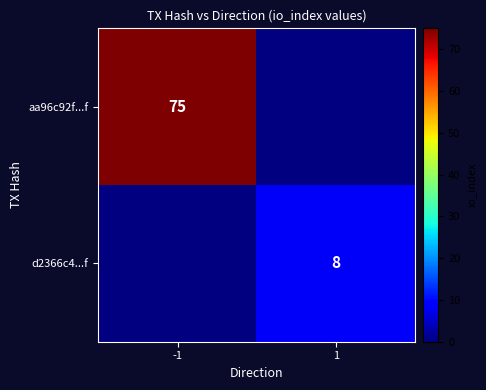

What is the difference between the highest and lowest values at -1?

75